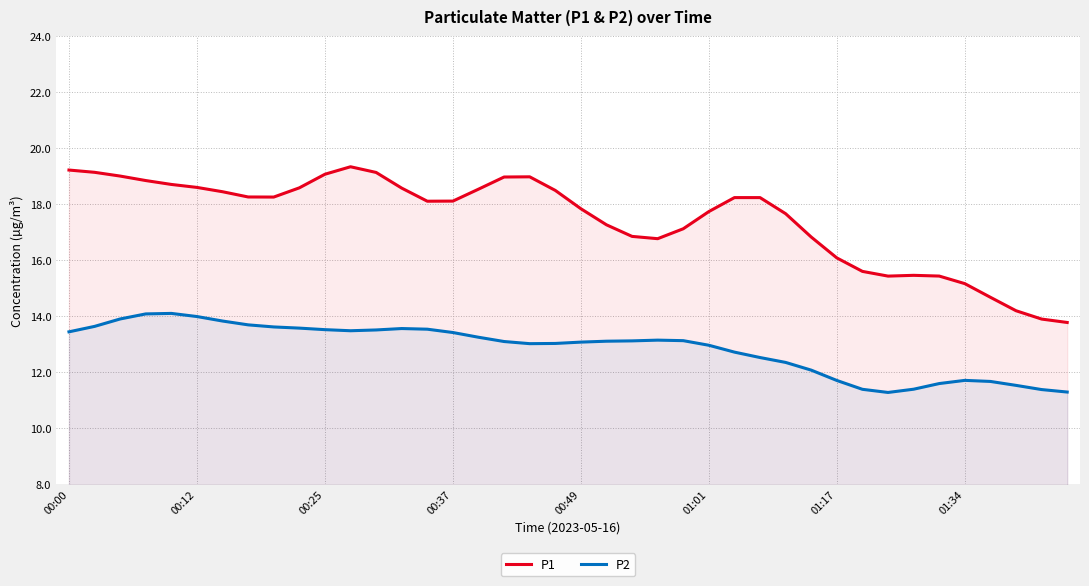

Rank the series at 01:34 from highest to lowest value.

P1, P2